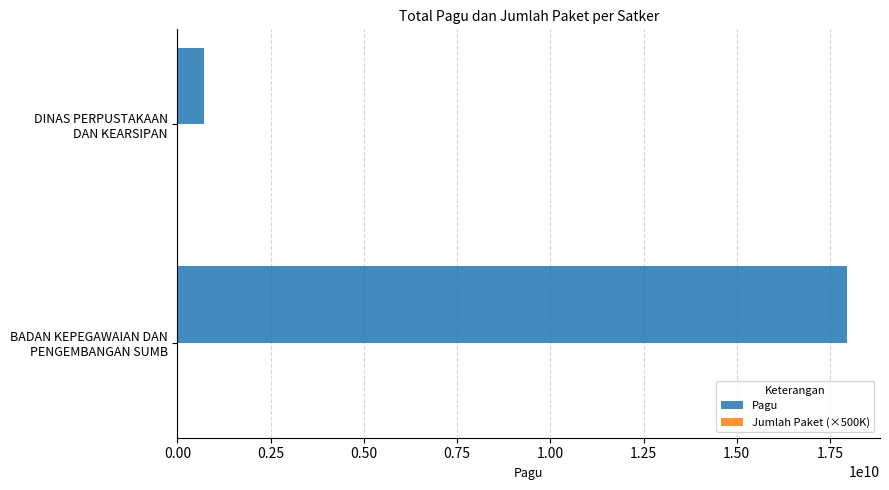

What is the maximum value shown in the chart?

17943930076